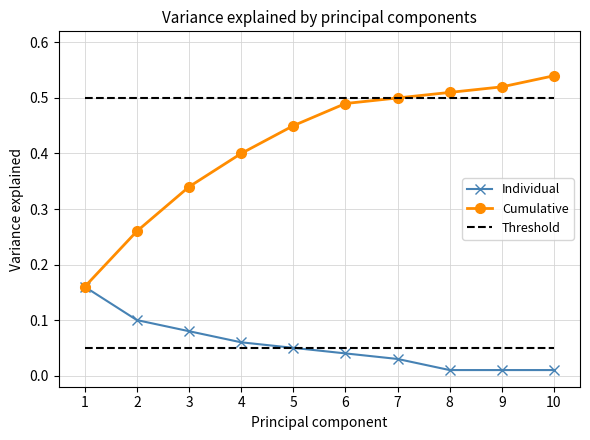

Is the value of Cumulative at 6 greater than the value of Individual at 1?

Yes